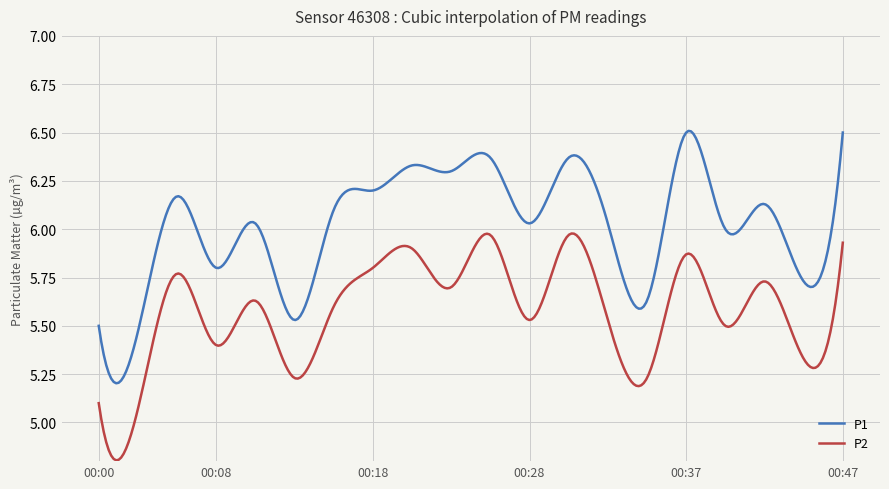

True or false: P1 and P2 intersect in this chart.

False